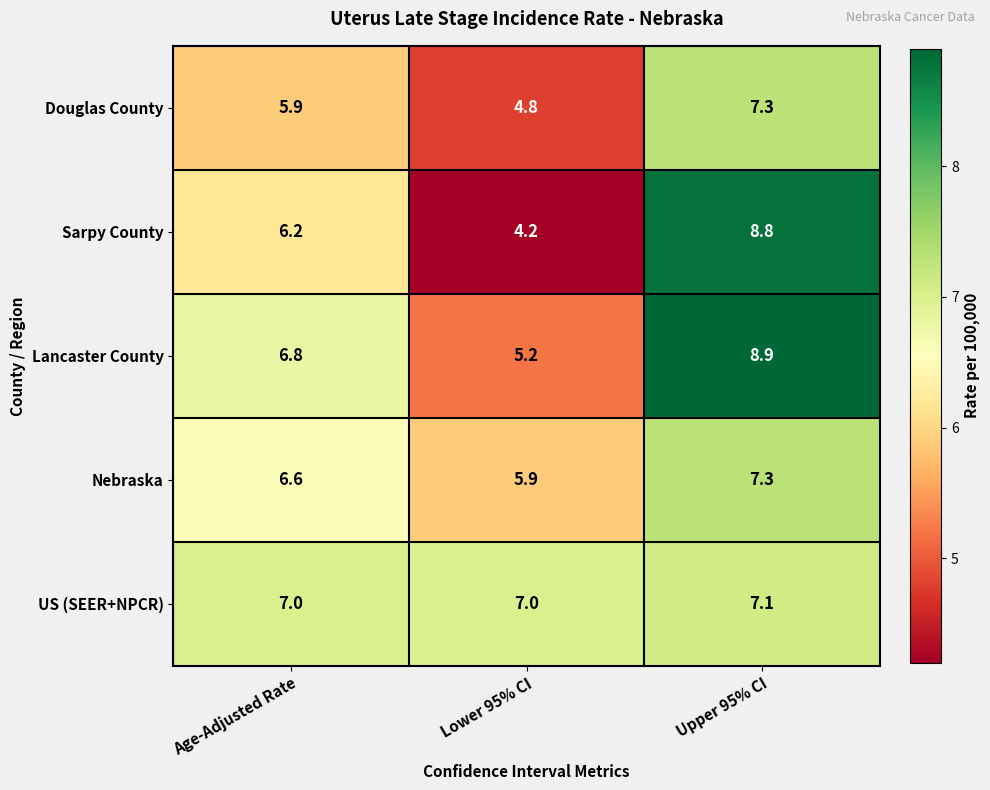

What is the difference between the highest and lowest values at Upper 95% CI?

1.8